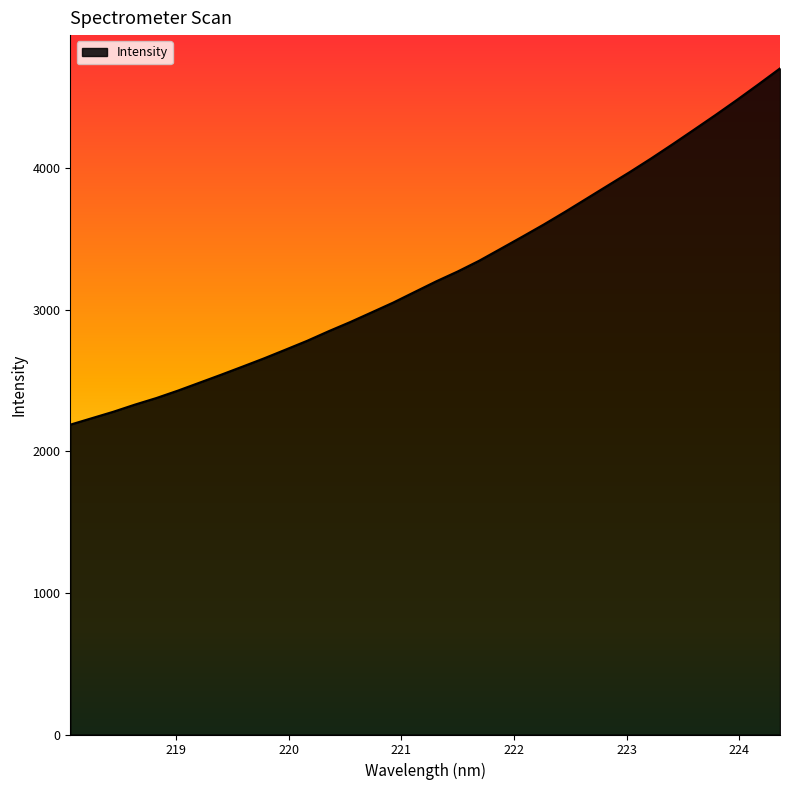

What is the minimum value shown in the chart?

2188.6